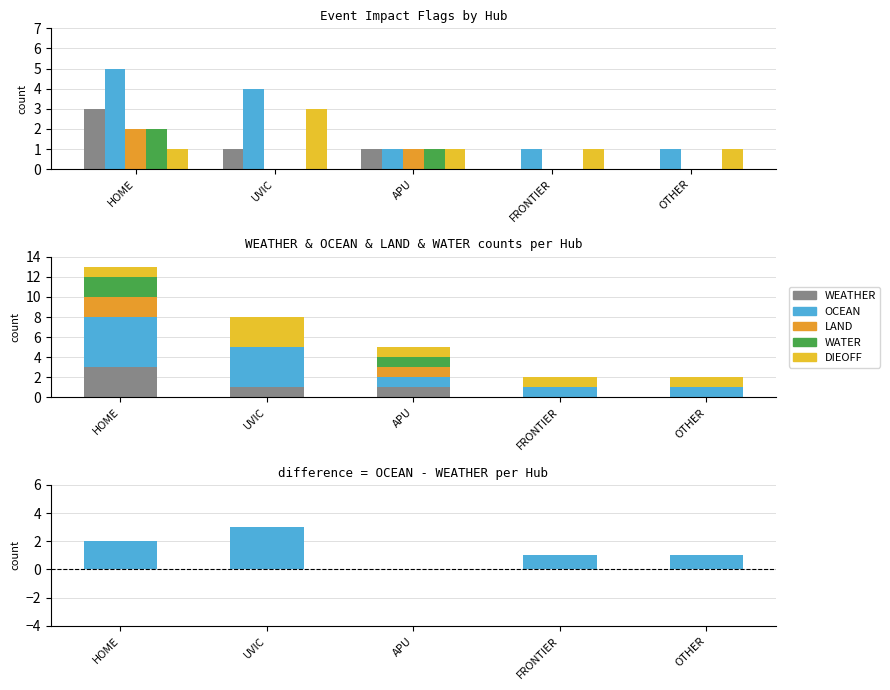

What is the average value of the LAND series?

1